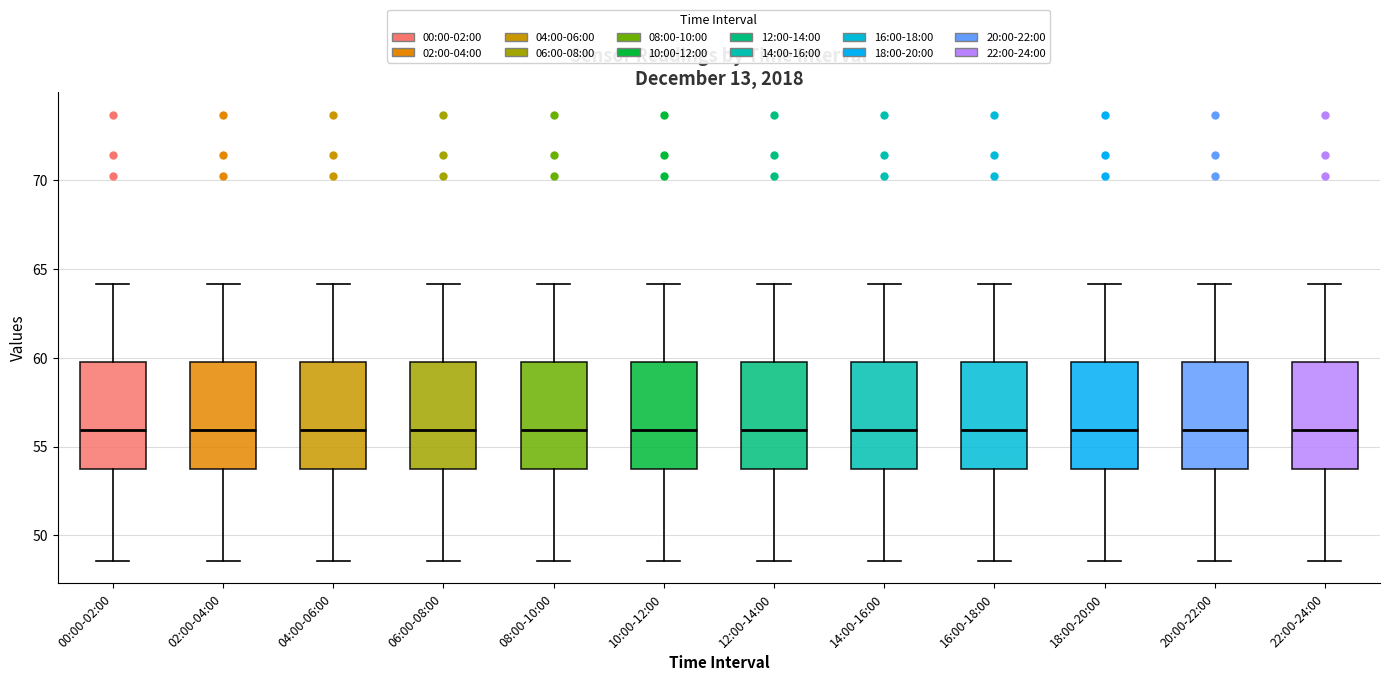

Reading left to right, transcribe this box plot: for each box, give where its median line is, the range the box spans, and where its two whiskers end, as read against the y-axis. The values are not printed on the chart, so give them approximately, as read against the axis.

00:00-02:00: median 56.0, box 54.0 to 59.5, whiskers 48.5 to 64.0
02:00-04:00: median 56.0, box 54.0 to 59.5, whiskers 48.5 to 64.0
04:00-06:00: median 56.0, box 54.0 to 59.5, whiskers 48.5 to 64.0
06:00-08:00: median 56.0, box 54.0 to 59.5, whiskers 48.5 to 64.0
08:00-10:00: median 56.0, box 54.0 to 59.5, whiskers 48.5 to 64.0
10:00-12:00: median 56.0, box 54.0 to 59.5, whiskers 48.5 to 64.0
12:00-14:00: median 56.0, box 54.0 to 59.5, whiskers 48.5 to 64.0
14:00-16:00: median 56.0, box 54.0 to 59.5, whiskers 48.5 to 64.0
16:00-18:00: median 56.0, box 54.0 to 59.5, whiskers 48.5 to 64.0
18:00-20:00: median 56.0, box 54.0 to 59.5, whiskers 48.5 to 64.0
20:00-22:00: median 56.0, box 54.0 to 59.5, whiskers 48.5 to 64.0
22:00-24:00: median 56.0, box 54.0 to 59.5, whiskers 48.5 to 64.0